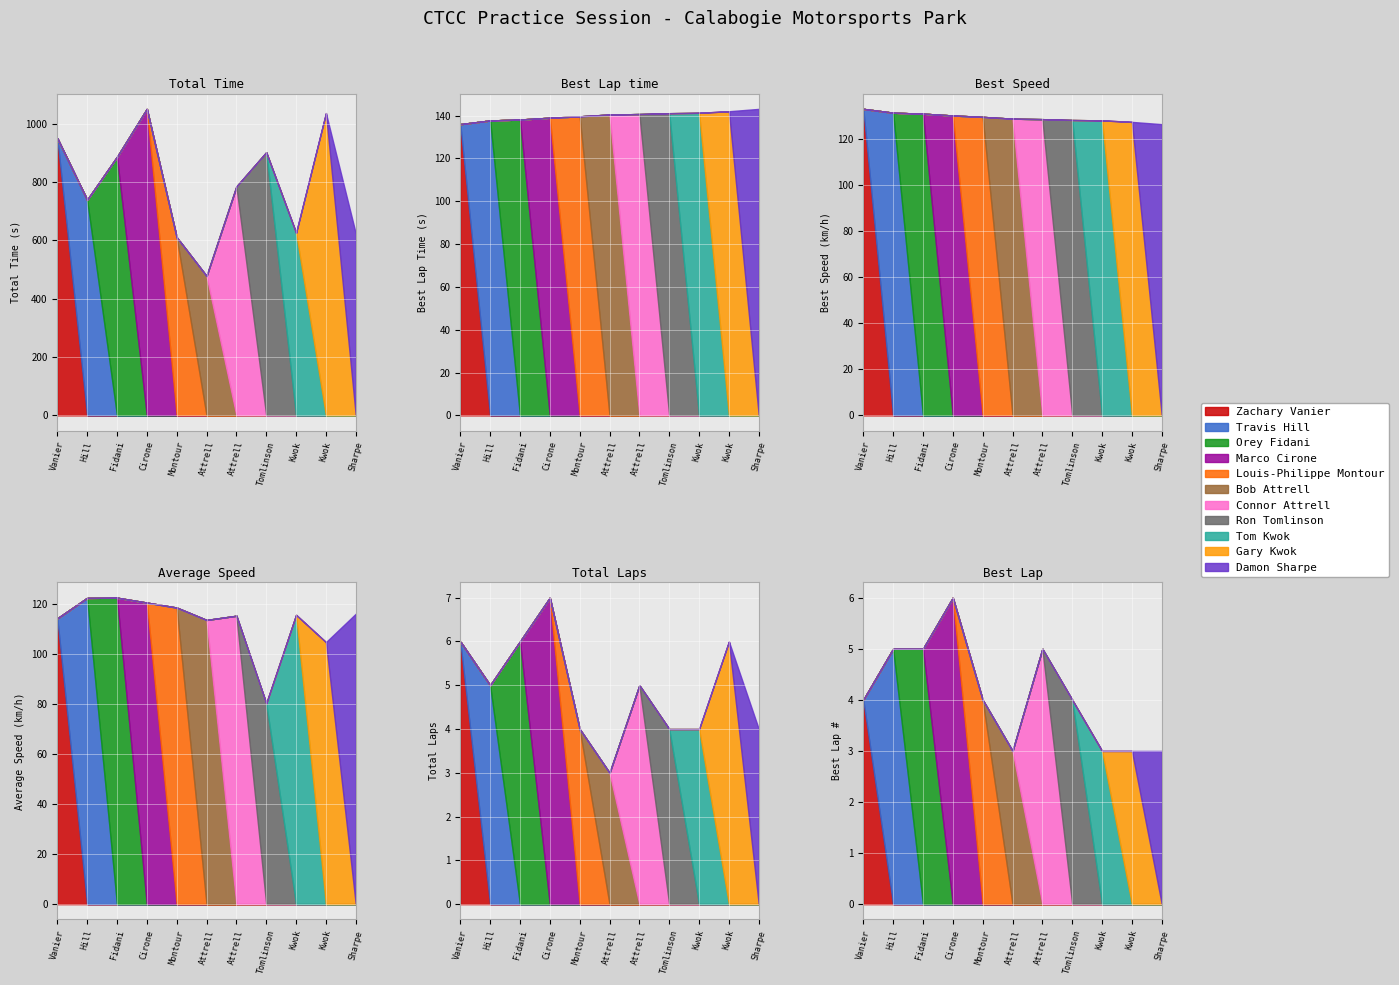

What position from the left is Tom Kwok?

9